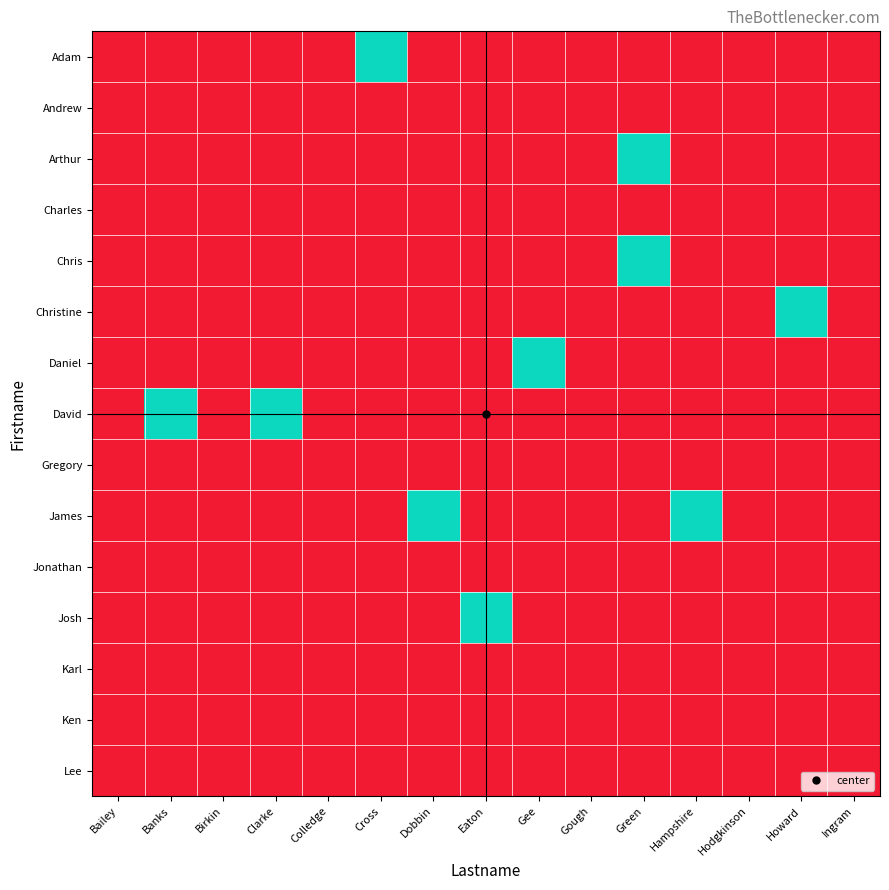

Reading right to left, what are all the values shown in this chart?

Adam: Ingram=0	Howard=0	Hodgkinson=0	Hampshire=0	Green=0	Gough=0	Gee=0	Eaton=0	Dobbin=0	Cross=1	Colledge=0	Clarke=0	Birkin=0	Banks=0	Bailey=0
Andrew: Ingram=0	Howard=0	Hodgkinson=0	Hampshire=0	Green=0	Gough=0	Gee=0	Eaton=0	Dobbin=0	Cross=0	Colledge=0	Clarke=0	Birkin=0	Banks=0	Bailey=0
Arthur: Ingram=0	Howard=0	Hodgkinson=0	Hampshire=0	Green=1	Gough=0	Gee=0	Eaton=0	Dobbin=0	Cross=0	Colledge=0	Clarke=0	Birkin=0	Banks=0	Bailey=0
Charles: Ingram=0	Howard=0	Hodgkinson=0	Hampshire=0	Green=0	Gough=0	Gee=0	Eaton=0	Dobbin=0	Cross=0	Colledge=0	Clarke=0	Birkin=0	Banks=0	Bailey=0
Chris: Ingram=0	Howard=0	Hodgkinson=0	Hampshire=0	Green=1	Gough=0	Gee=0	Eaton=0	Dobbin=0	Cross=0	Colledge=0	Clarke=0	Birkin=0	Banks=0	Bailey=0
Christine: Ingram=0	Howard=1	Hodgkinson=0	Hampshire=0	Green=0	Gough=0	Gee=0	Eaton=0	Dobbin=0	Cross=0	Colledge=0	Clarke=0	Birkin=0	Banks=0	Bailey=0
Daniel: Ingram=0	Howard=0	Hodgkinson=0	Hampshire=0	Green=0	Gough=0	Gee=1	Eaton=0	Dobbin=0	Cross=0	Colledge=0	Clarke=0	Birkin=0	Banks=0	Bailey=0
David: Ingram=0	Howard=0	Hodgkinson=0	Hampshire=0	Green=0	Gough=0	Gee=0	Eaton=0	Dobbin=0	Cross=0	Colledge=0	Clarke=1	Birkin=0	Banks=1	Bailey=0
Gregory: Ingram=0	Howard=0	Hodgkinson=0	Hampshire=0	Green=0	Gough=0	Gee=0	Eaton=0	Dobbin=0	Cross=0	Colledge=0	Clarke=0	Birkin=0	Banks=0	Bailey=0
James: Ingram=0	Howard=0	Hodgkinson=0	Hampshire=1	Green=0	Gough=0	Gee=0	Eaton=0	Dobbin=1	Cross=0	Colledge=0	Clarke=0	Birkin=0	Banks=0	Bailey=0
Jonathan: Ingram=0	Howard=0	Hodgkinson=0	Hampshire=0	Green=0	Gough=0	Gee=0	Eaton=0	Dobbin=0	Cross=0	Colledge=0	Clarke=0	Birkin=0	Banks=0	Bailey=0
Josh: Ingram=0	Howard=0	Hodgkinson=0	Hampshire=0	Green=0	Gough=0	Gee=0	Eaton=1	Dobbin=0	Cross=0	Colledge=0	Clarke=0	Birkin=0	Banks=0	Bailey=0
Karl: Ingram=0	Howard=0	Hodgkinson=0	Hampshire=0	Green=0	Gough=0	Gee=0	Eaton=0	Dobbin=0	Cross=0	Colledge=0	Clarke=0	Birkin=0	Banks=0	Bailey=0
Ken: Ingram=0	Howard=0	Hodgkinson=0	Hampshire=0	Green=0	Gough=0	Gee=0	Eaton=0	Dobbin=0	Cross=0	Colledge=0	Clarke=0	Birkin=0	Banks=0	Bailey=0
Lee: Ingram=0	Howard=0	Hodgkinson=0	Hampshire=0	Green=0	Gough=0	Gee=0	Eaton=0	Dobbin=0	Cross=0	Colledge=0	Clarke=0	Birkin=0	Banks=0	Bailey=0